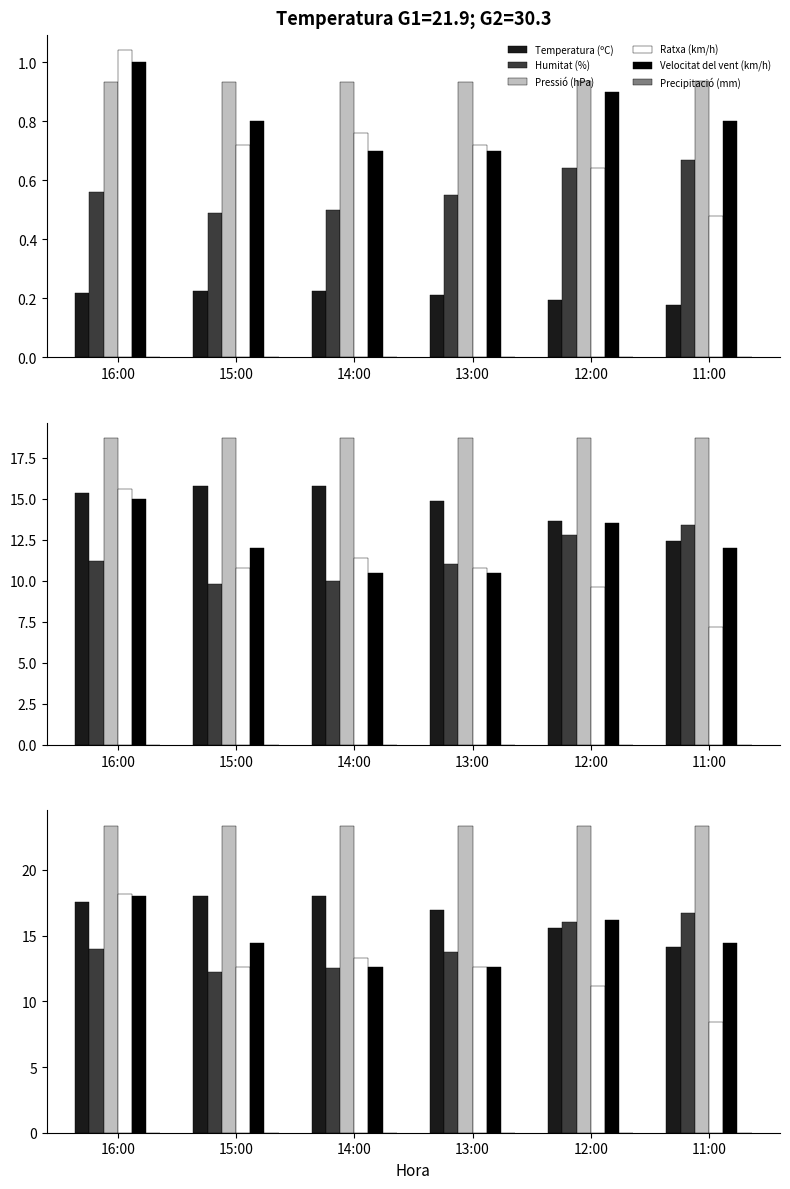

The value of Velocitat del vent (km/h) at 12:00 is 3.2. True or false?

False